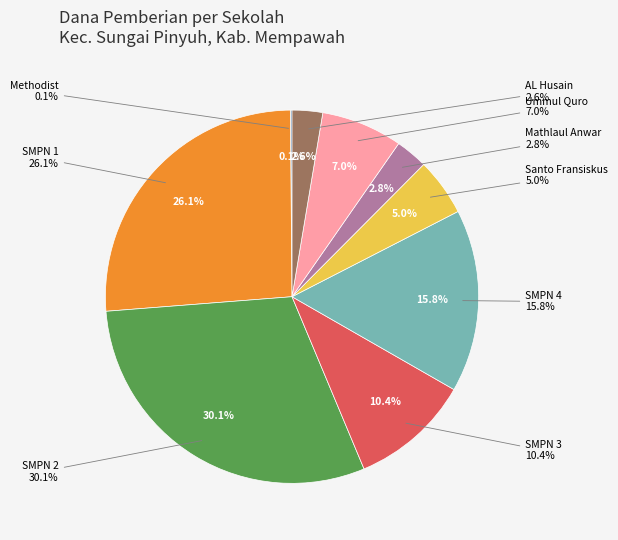

Is it true that SMP SWASTA ISLAM MATHLAUL ANWAR is 3% of the pie?

True